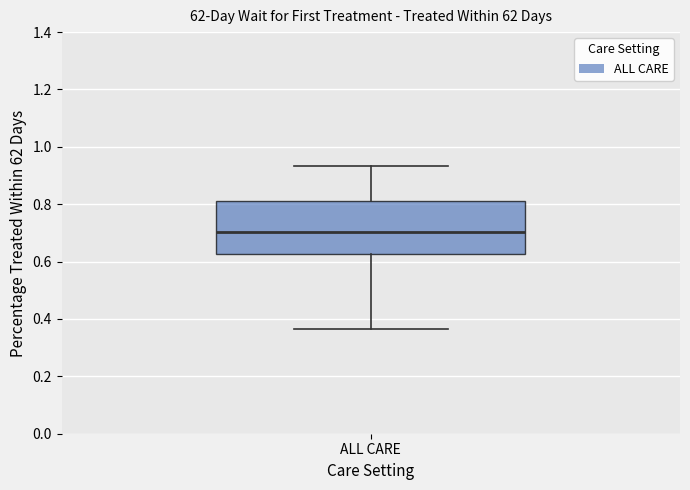

Read this box plot against the y-axis: the position of the median line, the range covered by the box, and the ends of both whiskers. The values are not printed on the chart, so give them approximately, as read against the axis.

median 0.70, box 0.62 to 0.82, whiskers 0.36 to 0.94